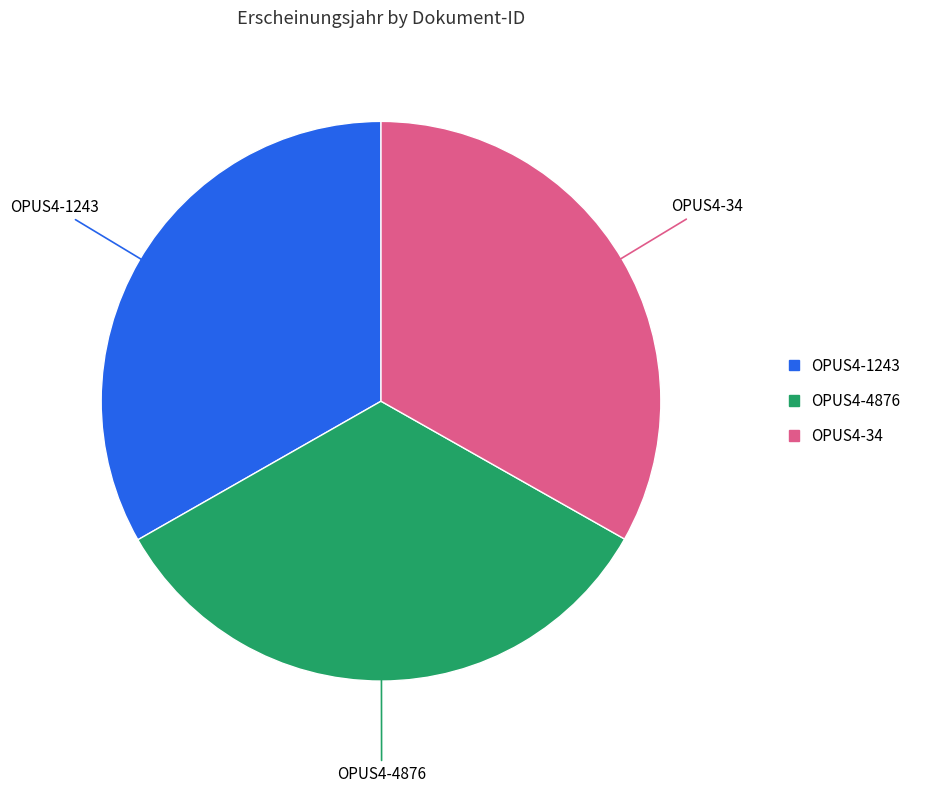

Count the number of slices in the pie.

3